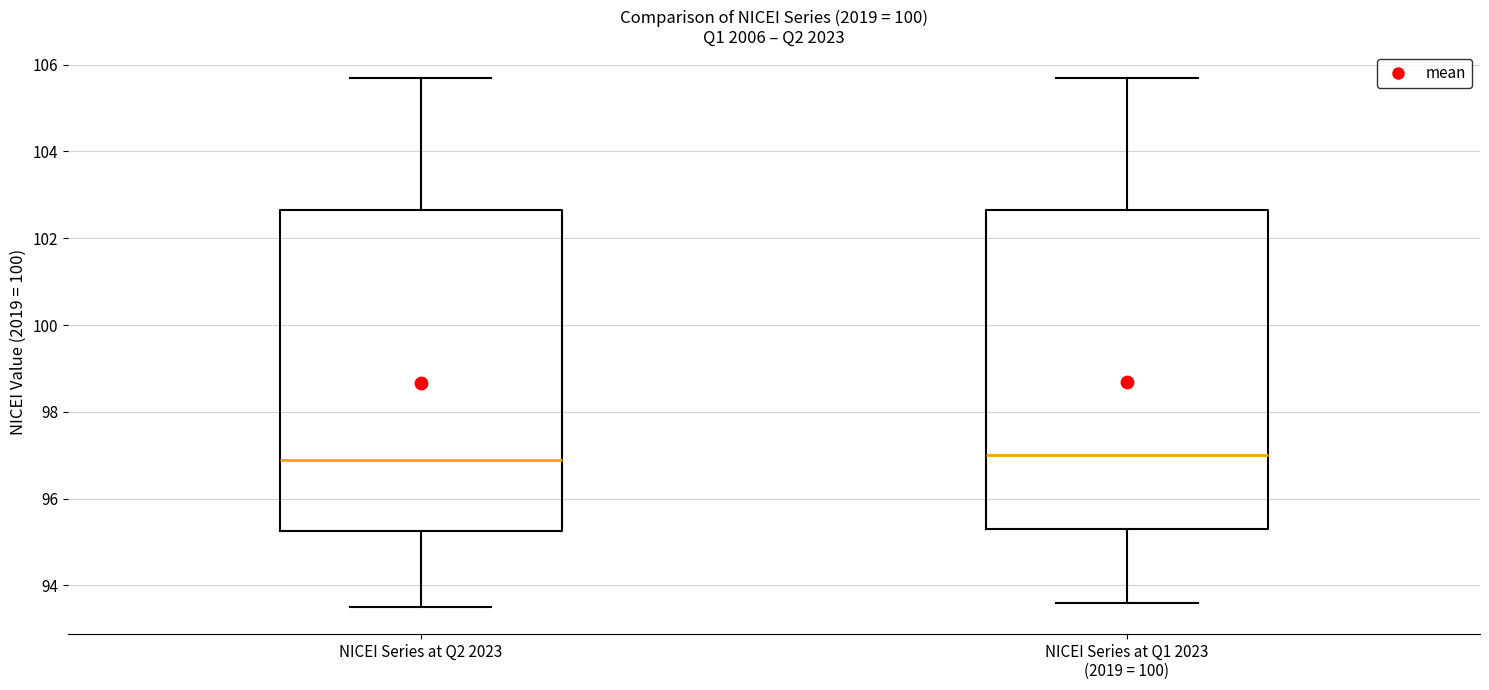

Where does the lower whisker of the box for NICEI Series at Q2 2023 end on the y-axis? The values are not printed on the chart, so give them approximately, as read against the axis.

93.6